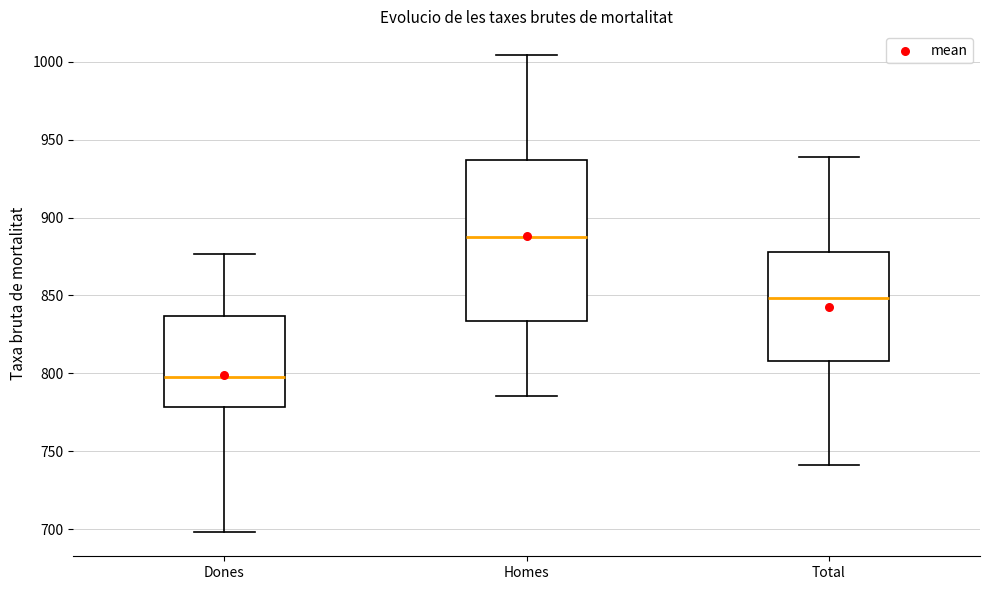

Which box's median line is the lowest?

Dones